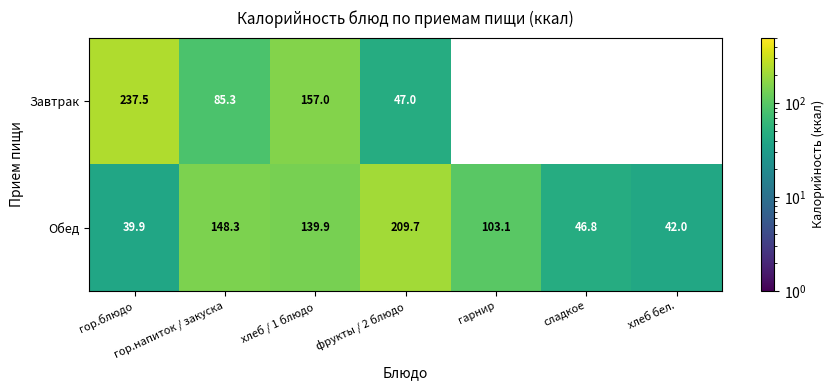

At which label does Обед first exceed 103?

гор.напиток / закуска